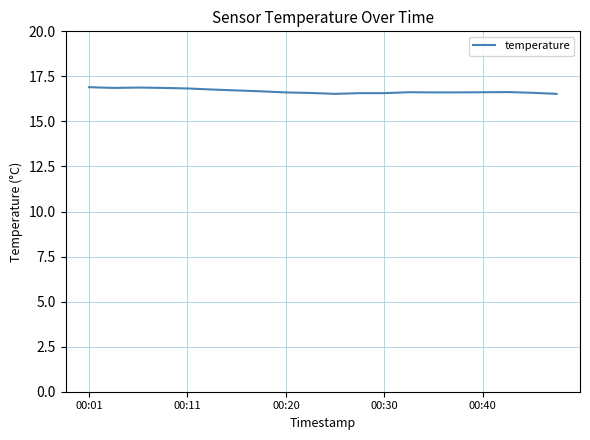

What is the maximum value shown in the chart?

16.9